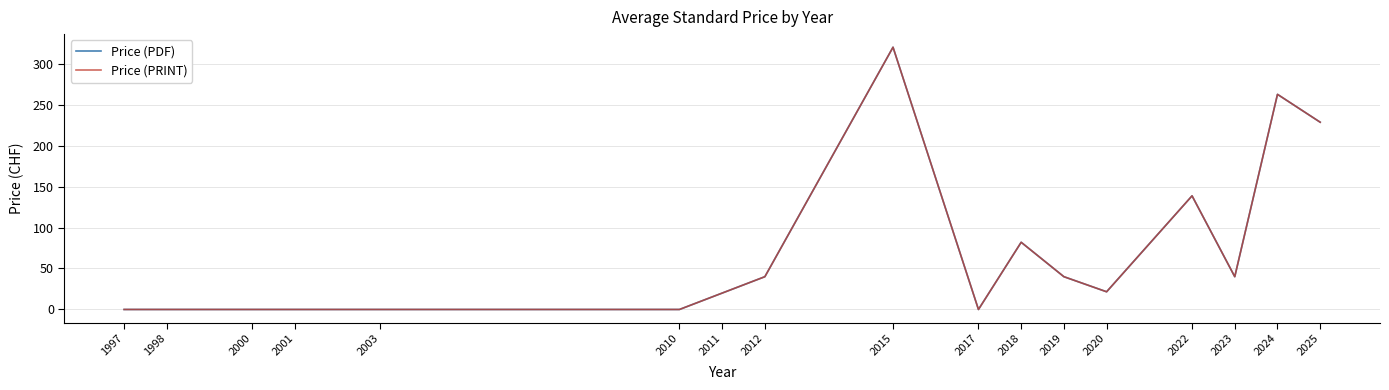

Is the value of Price (PRINT) at 2015 greater than the value of Price (PDF) at 2025?

Yes